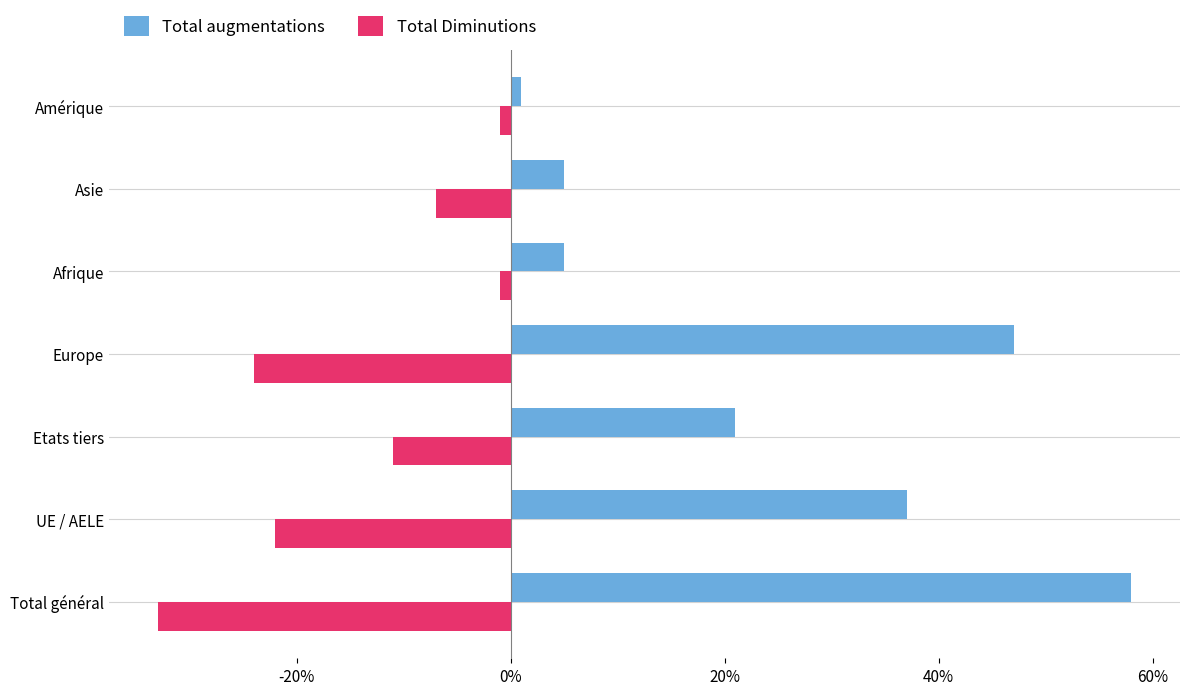

What is the difference between the second highest and second lowest values in the Total augmentations series?

42